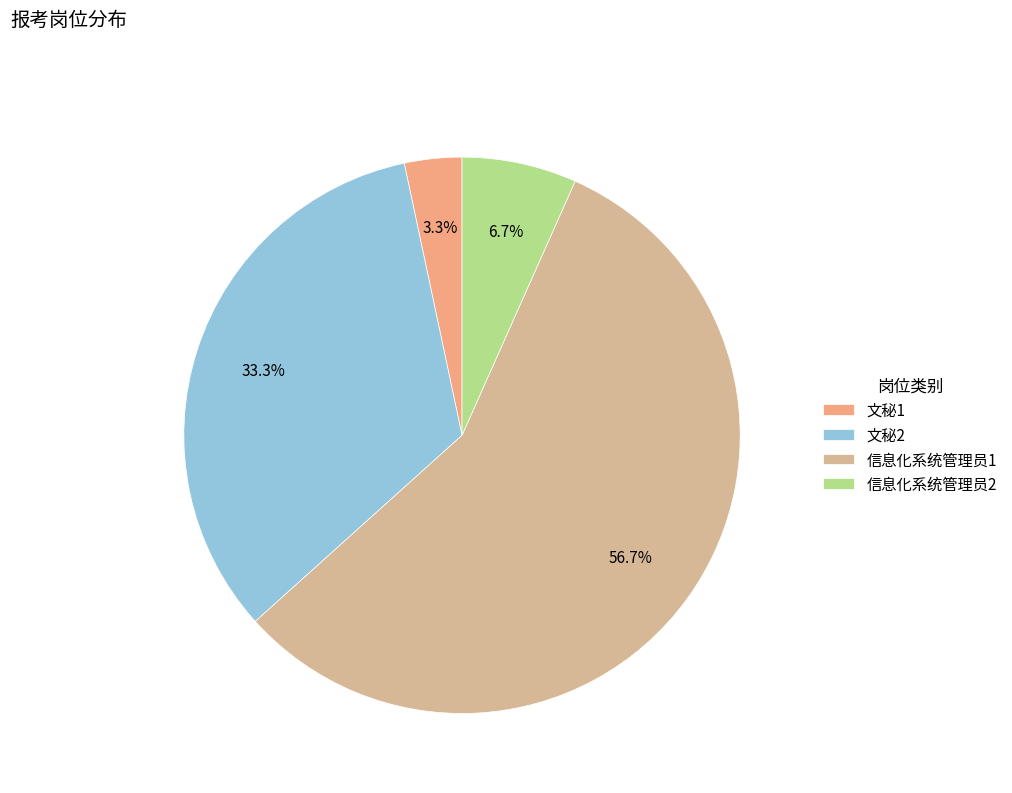

Combined, do 信息化系统管理员1 and 文秘1 account for over 50%?

Yes